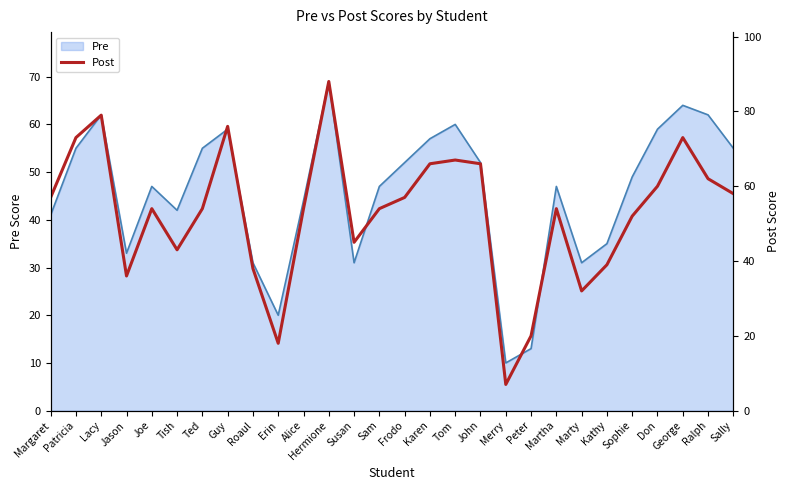

True or false: the data shows 60 at Tish.

False